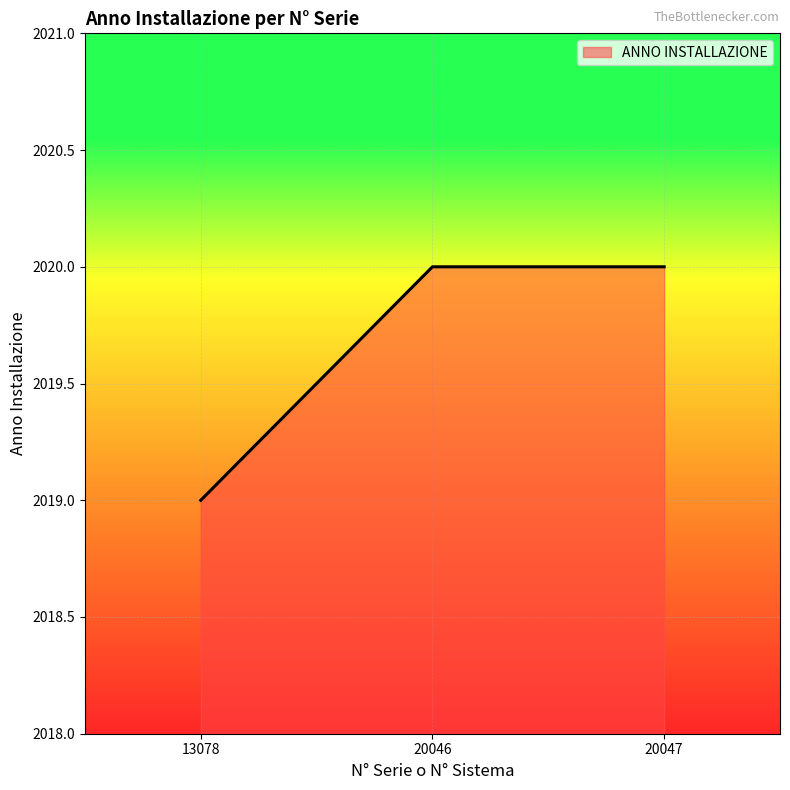

Between 20046 and 13078, which is larger?

20046